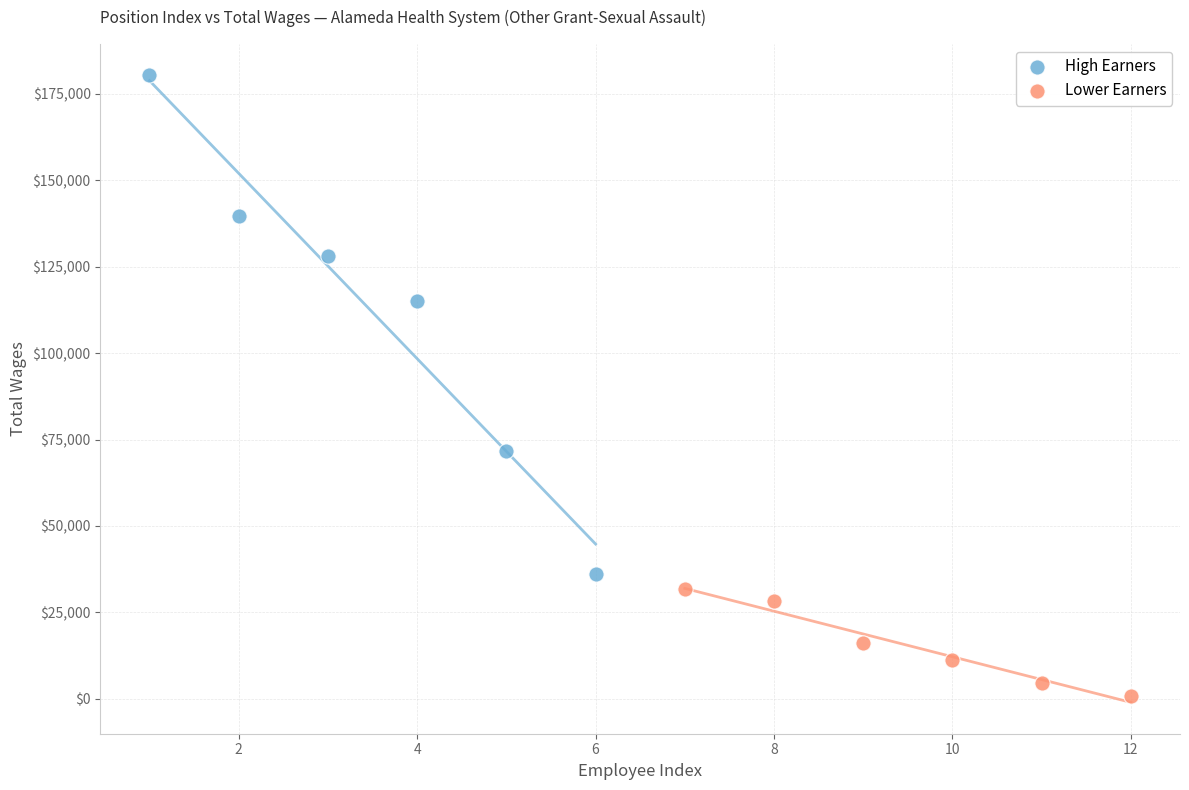

What are all the series names shown in the legend?

High Earners, Lower Earners